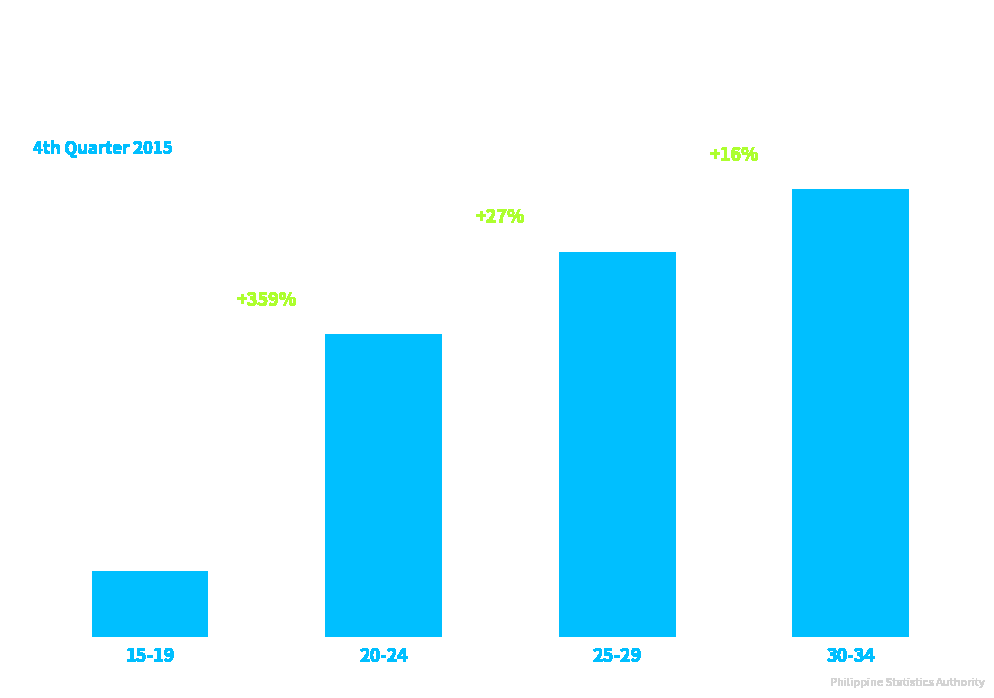

What is the label of the 3rd bar from the right?

20-24